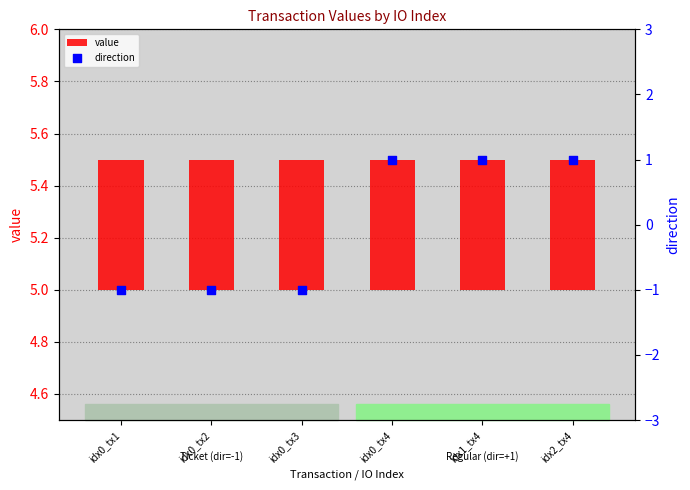

At how many categories does at least one series exceed 0?

6